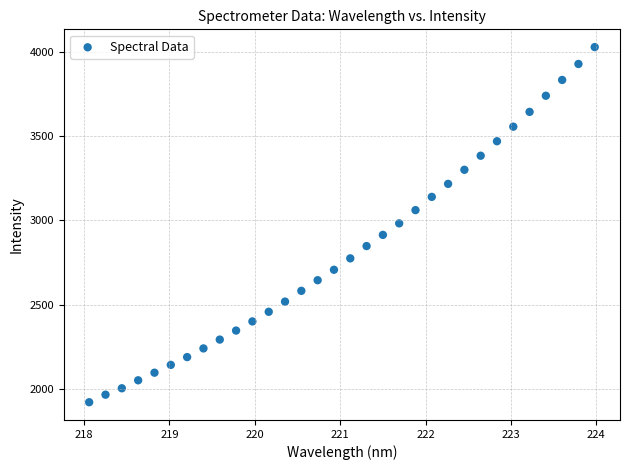

What is the range of X values (max minus min)?

5.9